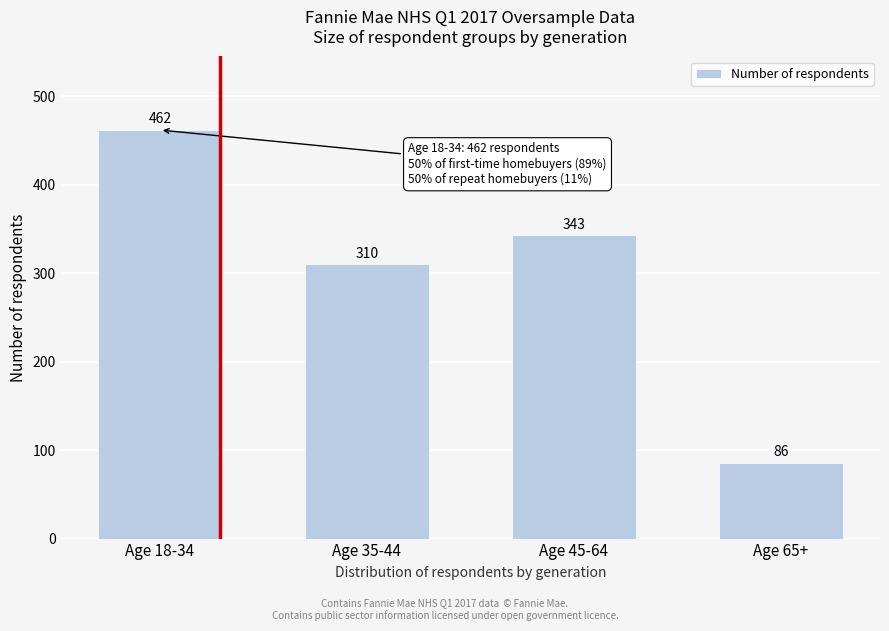

Reading left to right, what are all the values shown in this chart?

462	310	343	86